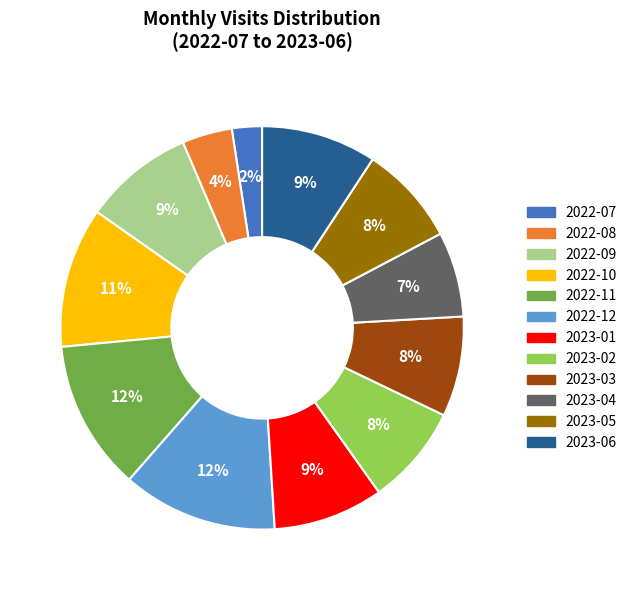

Does any single category account for the majority?

No